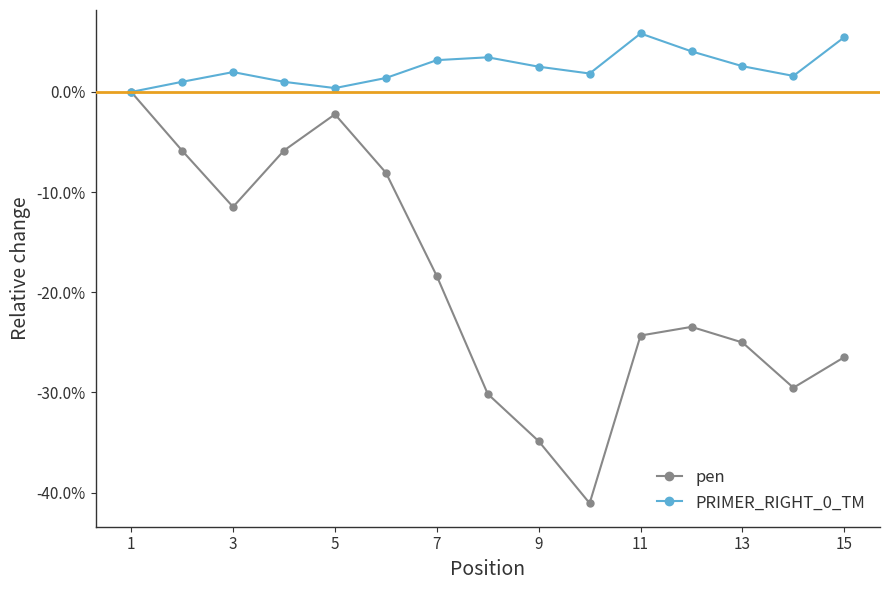

What is the minimum value for pen?

-0.4